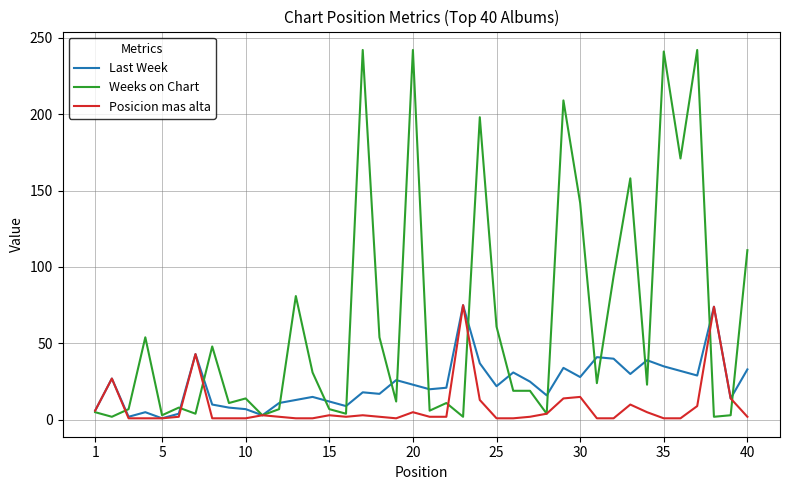

Which series has the largest range (max minus min)?

Weeks on Chart